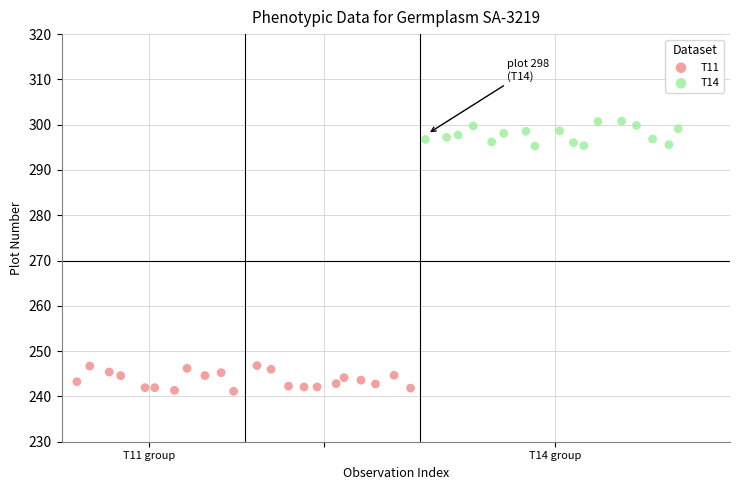

Which series contains the highest Y value?

T14